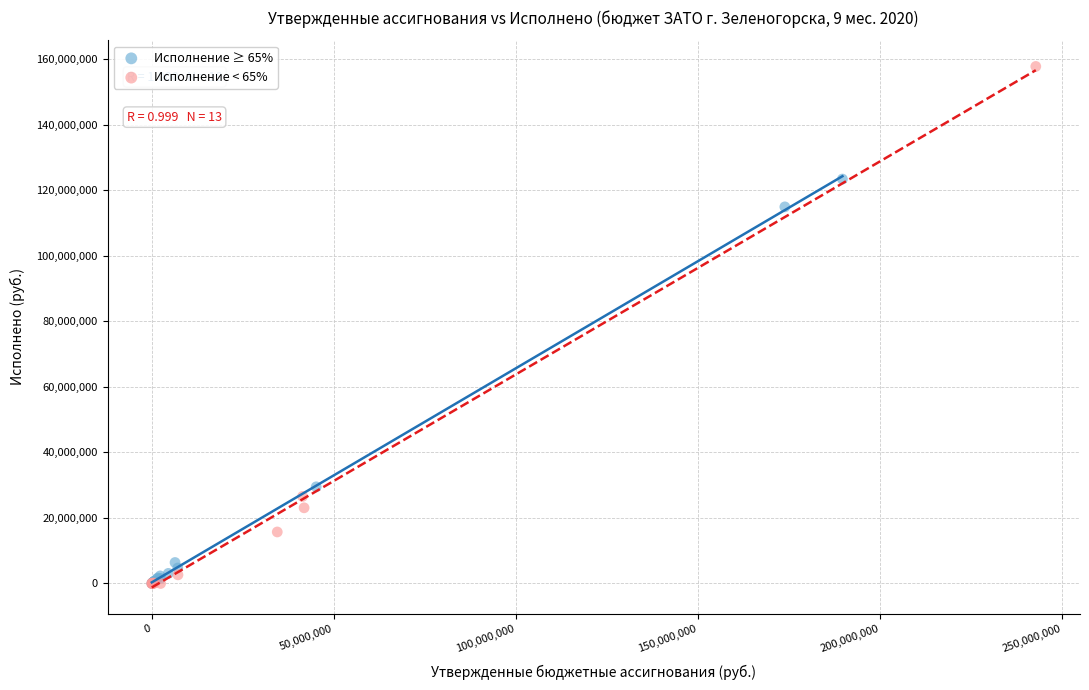

Which series reaches the maximum Y coordinate?

Исполнение < 65%